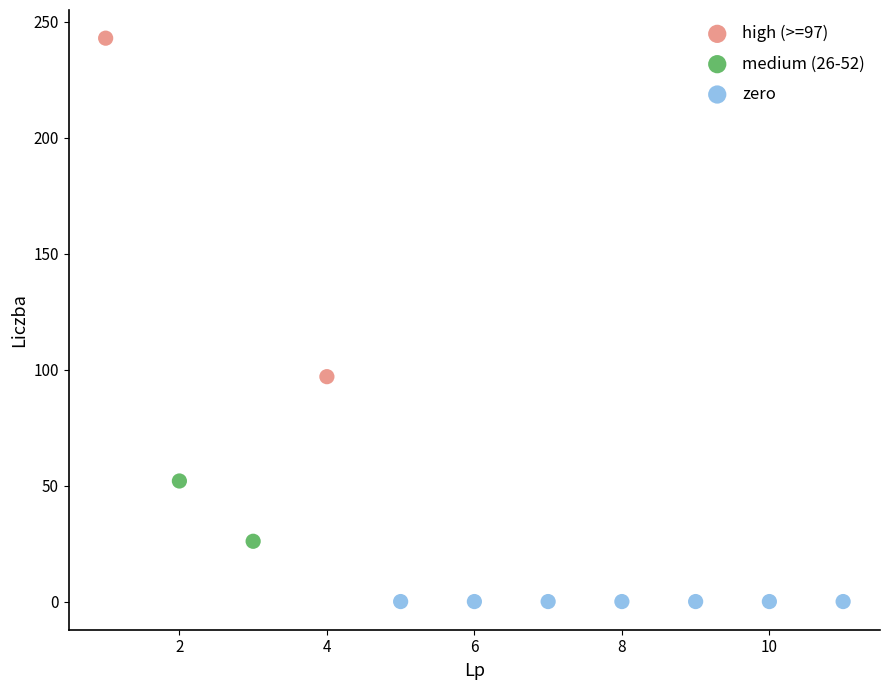

What are all the series names shown in the legend?

high (>=97), medium (26-52), zero